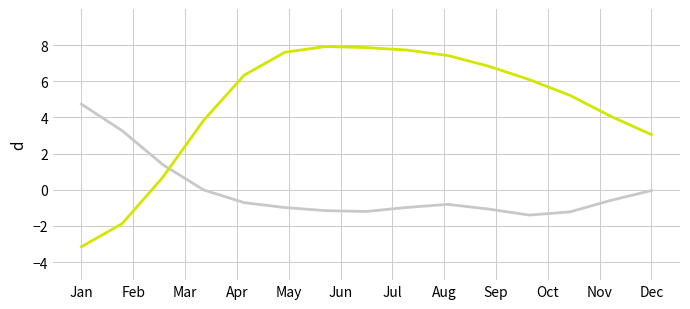

What is the maximum value shown in the chart?

7.9